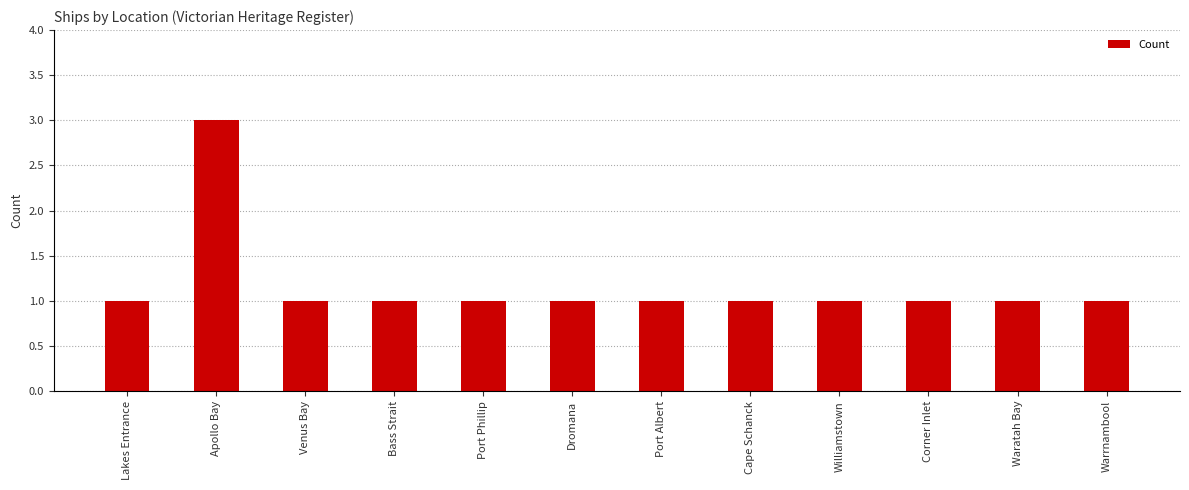

What is the ratio of the value at Lakes Entrance to the value at Corner Inlet?

1.0